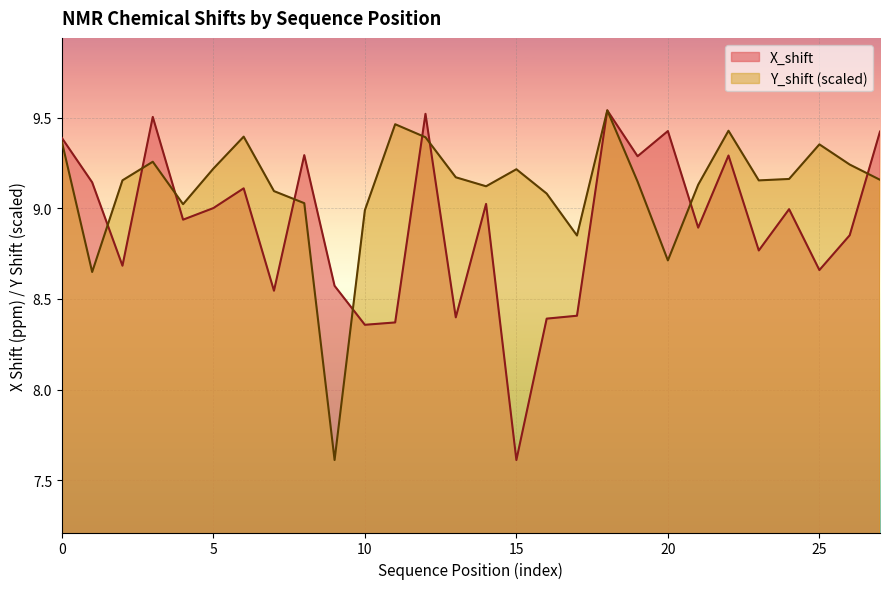

How many lines are shown in the chart?

2